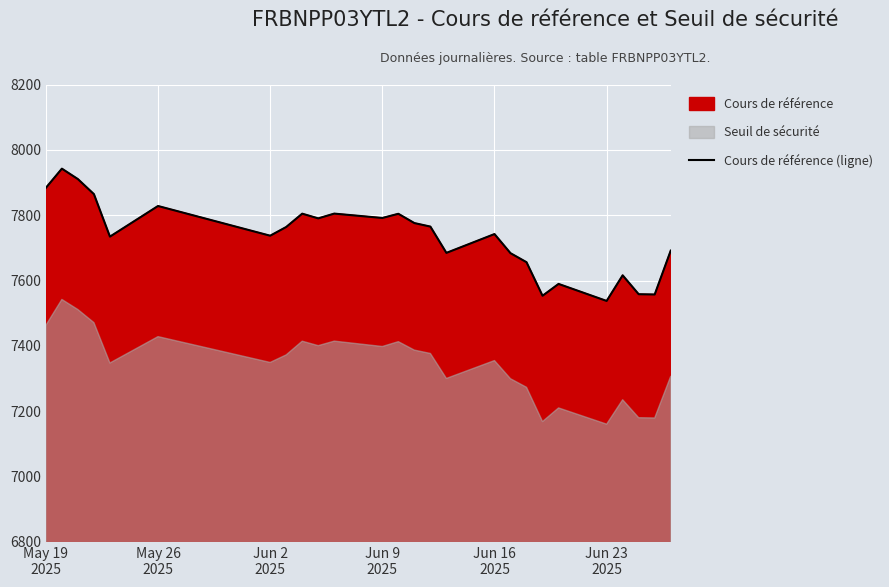

How many values are below 7763?

13